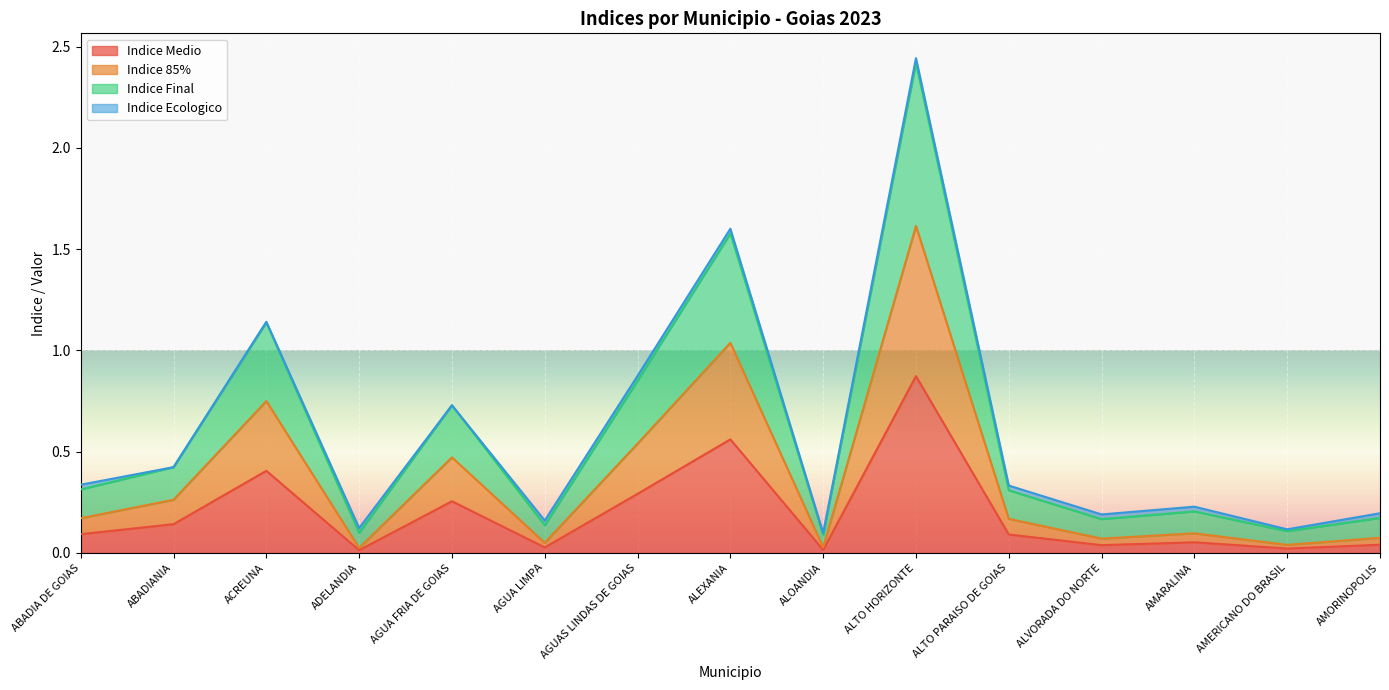

At which label does Indice Medio reach its peak?

ALTO HORIZONTE